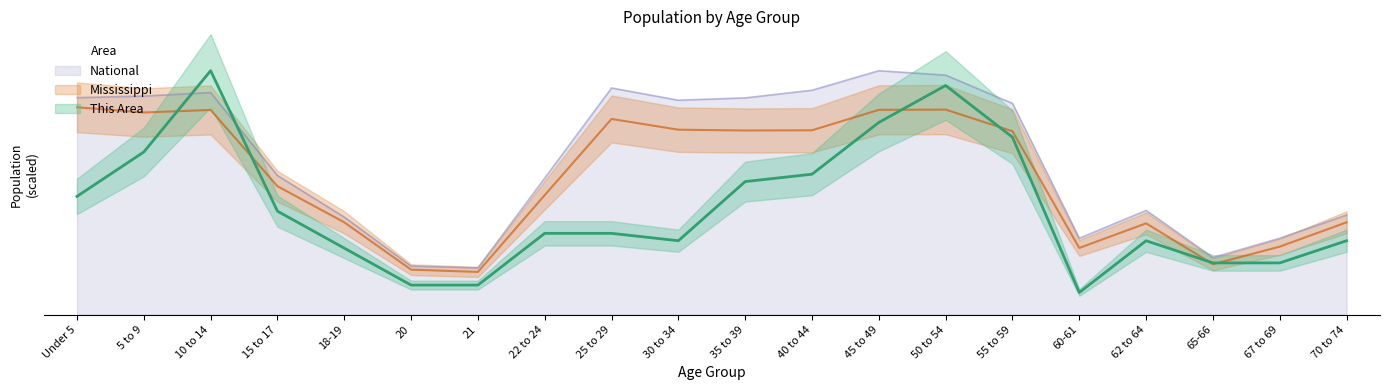

True or false: This Area and National cross at least once.

True